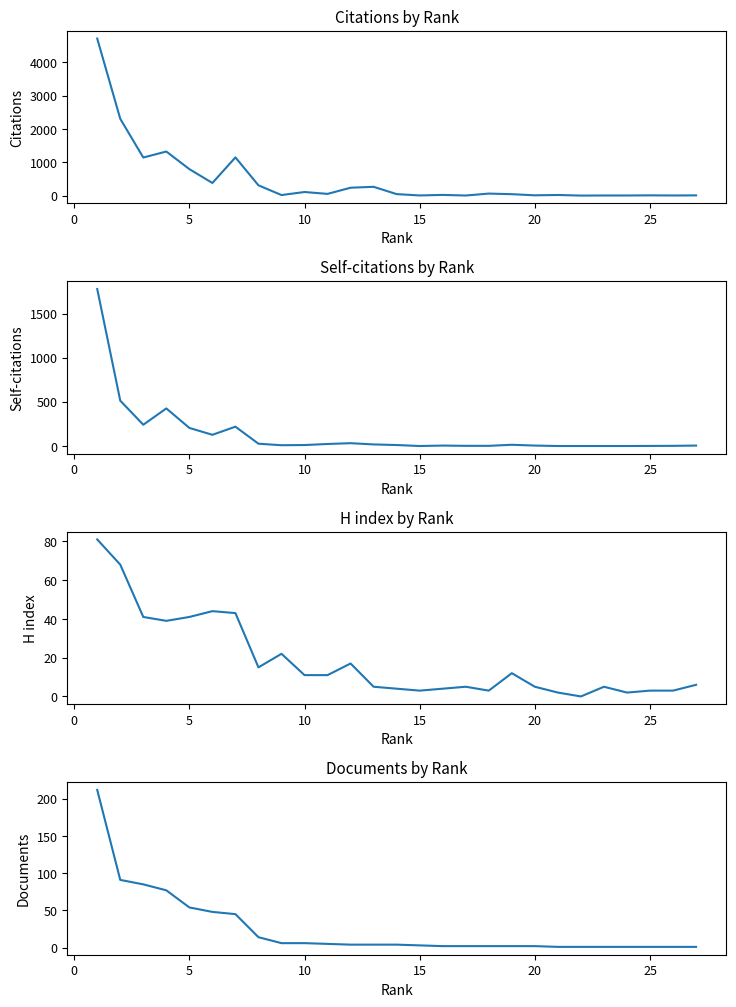

What is the difference between the highest and lowest values at 15?

4